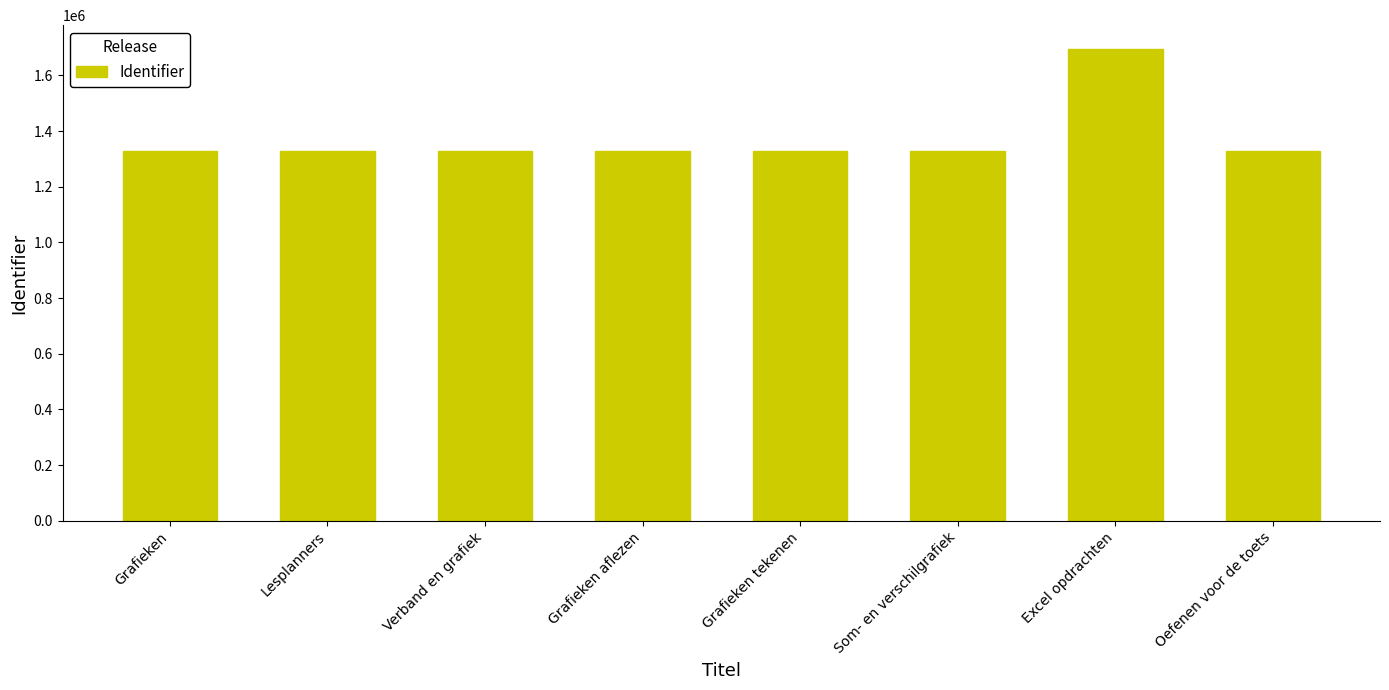

What is the value of the 6th bar from the left?

1327458